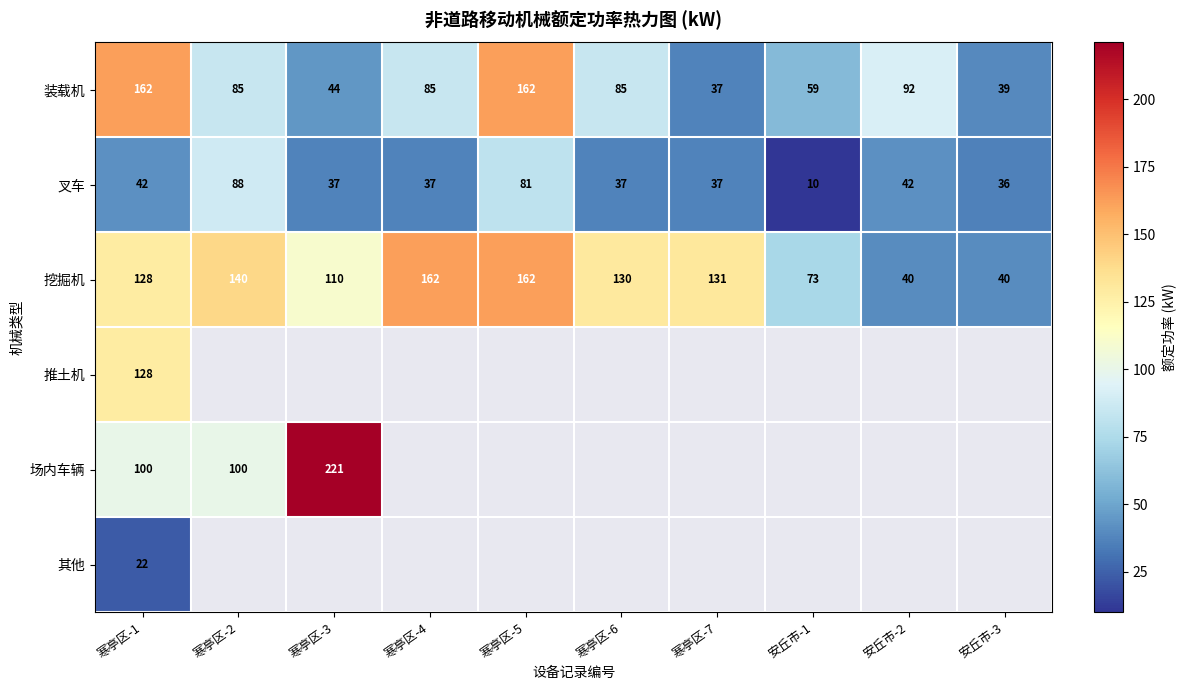

At which category is the sum across all series the highest?

寒亭区-1